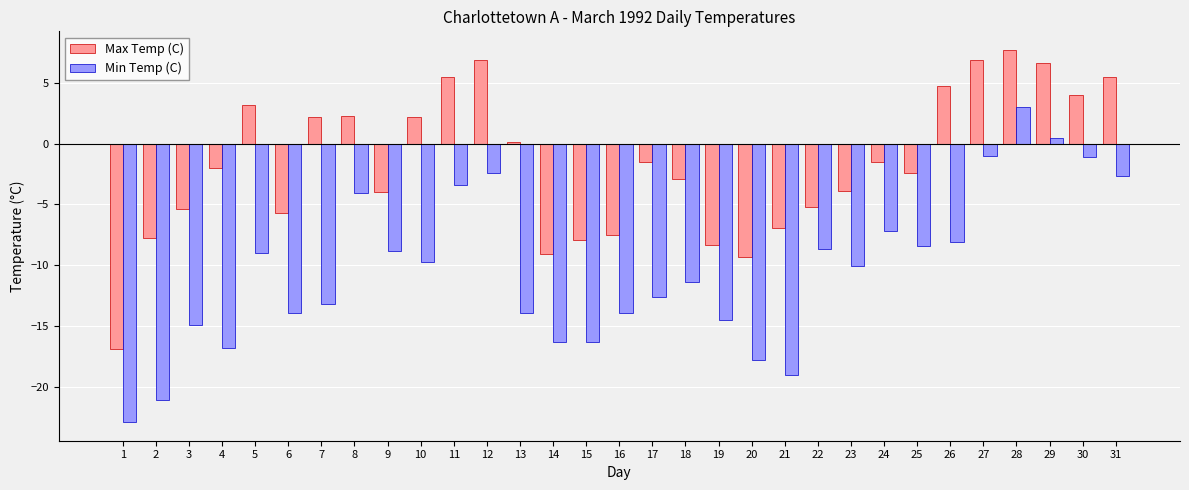

The value of Min Temp (C) at 5 is -9.0. True or false?

True